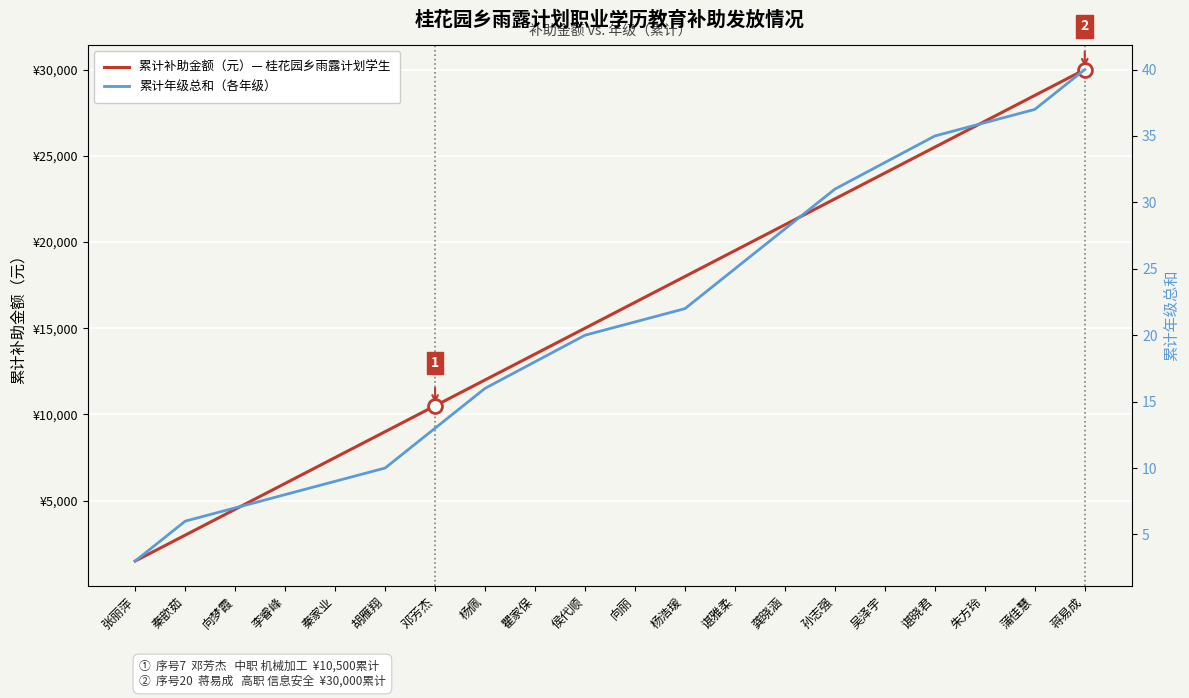

How many data points in 累计补助金额（元）— 桂花园乡雨露计划学生 are above 16500?

9